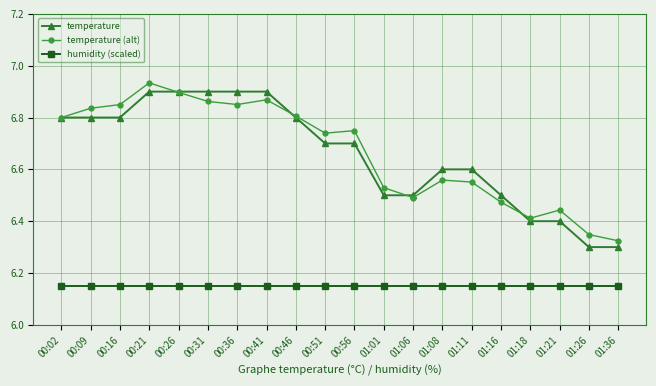

Does the chart have visible grid lines?

Yes